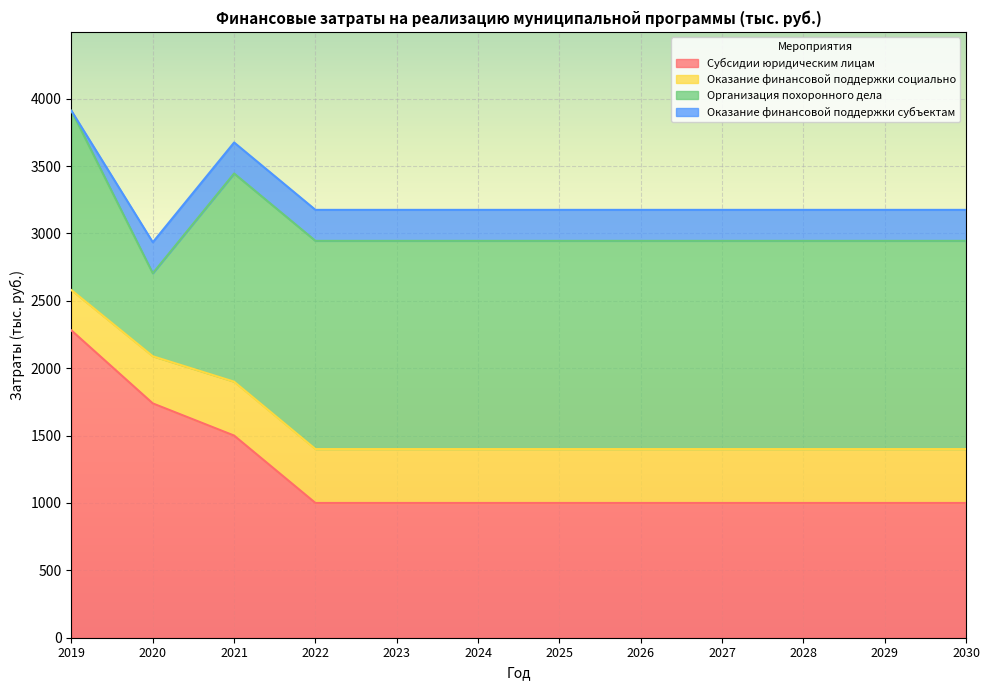

Reading right to left, what are all the values shown in this chart?

Субсидии юридическим лицам: 2030=1000.0	2029=1000.0	2028=1000.0	2027=1000.0	2026=1000.0	2025=1000.0	2024=1000.0	2023=1000.0	2022=1000.0	2021=1500.0	2020=1738.7	2019=2280.0
Оказание финансовой поддержки социально: 2030=400.0	2029=400.0	2028=400.0	2027=400.0	2026=400.0	2025=400.0	2024=400.0	2023=400.0	2022=400.0	2021=400.0	2020=350.0	2019=299.3
Организация похоронного дела: 2030=1545.0	2029=1545.0	2028=1545.0	2027=1545.0	2026=1545.0	2025=1545.0	2024=1545.0	2023=1545.0	2022=1545.0	2021=1545.0	2020=615.7	2019=1330.2
Оказание финансовой поддержки субъектам: 2030=230.0	2029=230.0	2028=230.0	2027=230.0	2026=230.0	2025=230.0	2024=230.0	2023=230.0	2022=230.0	2021=230.0	2020=230.0	2019=0.0